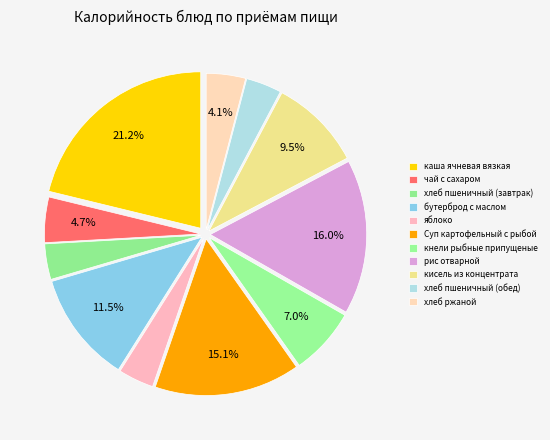

How many slices are in this pie chart?

11